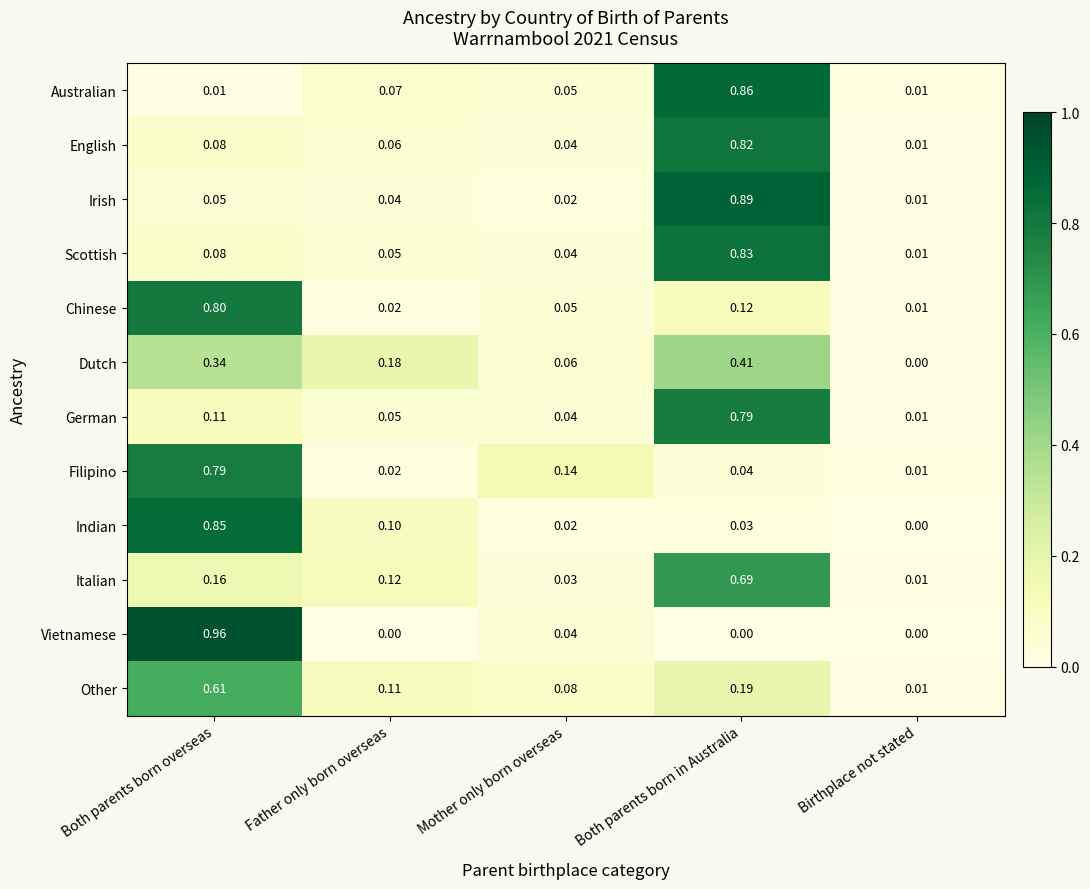

At which category does the chart reach its peak across all series?

Both parents born overseas